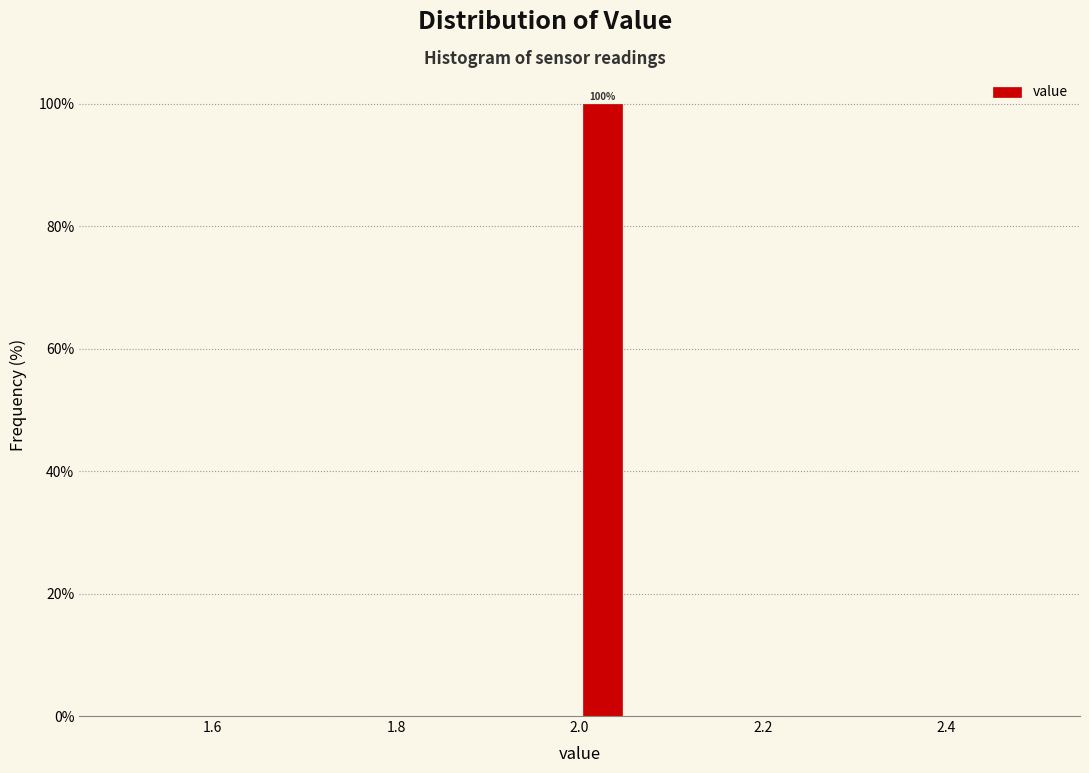

Around what value on the x-axis is the tallest bar? Give the approximate position of its centre, as read against the axis.

2.02